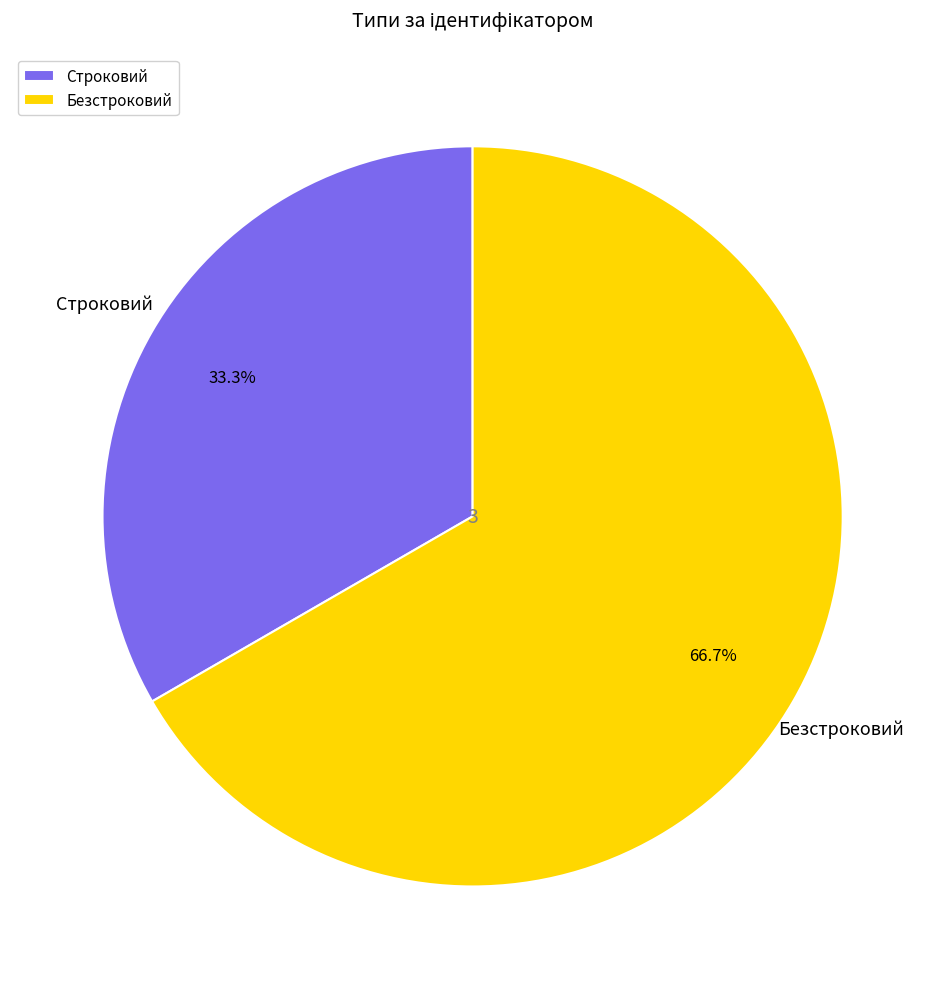

To the nearest percent, what is the average slice percentage?

50%